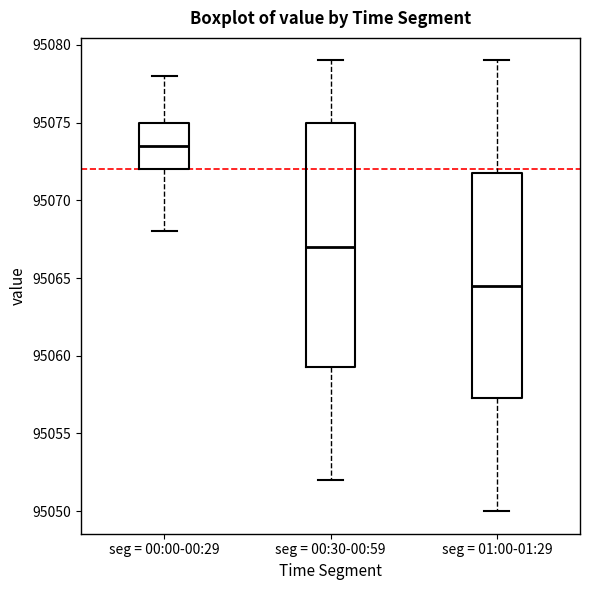

Reading left to right, read every box against the y-axis: the position of its median line, the range the box covers, and the ends of its whiskers. The values are not printed on the chart, so give them approximately, as read against the axis.

seg = 00:00-00:29: median 95073.5, box 95072.0 to 95075.0, whiskers 95068.0 to 95078.0
seg = 00:30-00:59: median 95067.0, box 95059.5 to 95075.0, whiskers 95052.0 to 95079.0
seg = 01:00-01:29: median 95064.5, box 95057.5 to 95072.0, whiskers 95050.0 to 95079.0